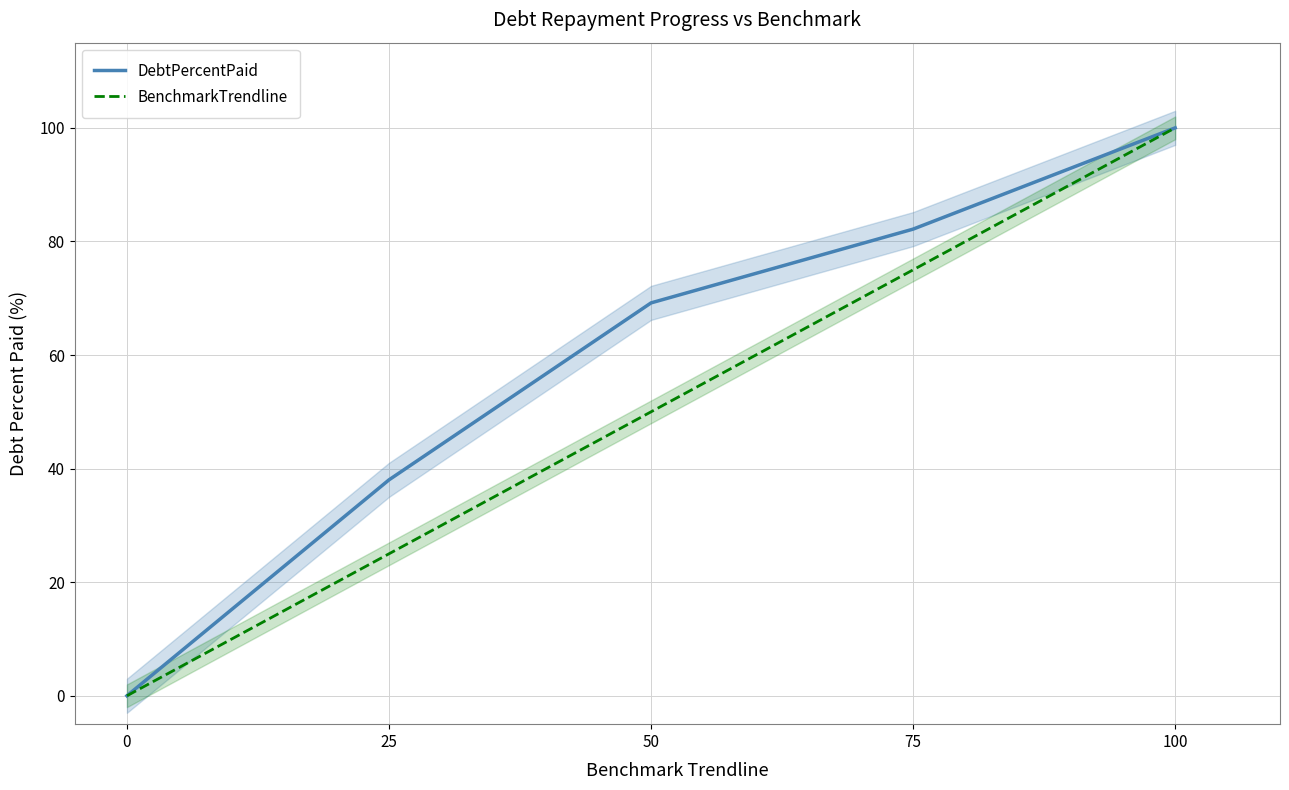

Which series has the largest total across all categories?

DebtPercentPaid